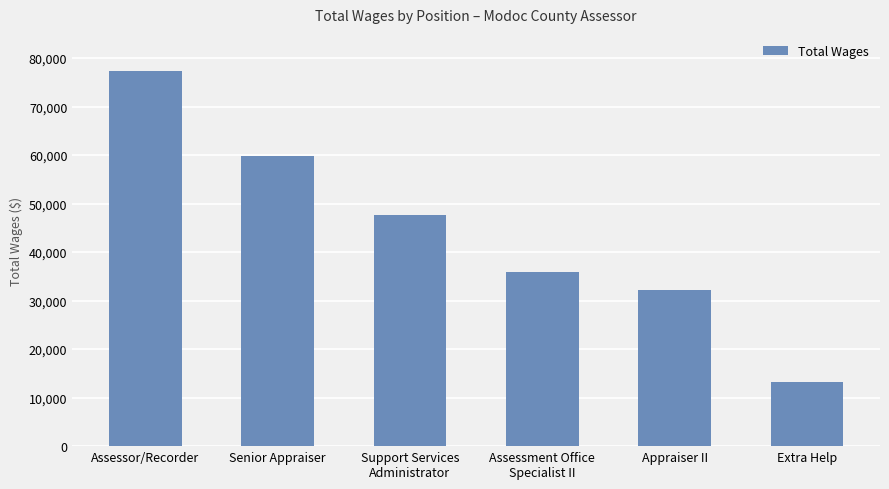

List the labels in order of value, smallest first.

Extra Help, Appraiser II, Assessment Office
Specialist II, Support Services
Administrator, Senior Appraiser, Assessor/Recorder